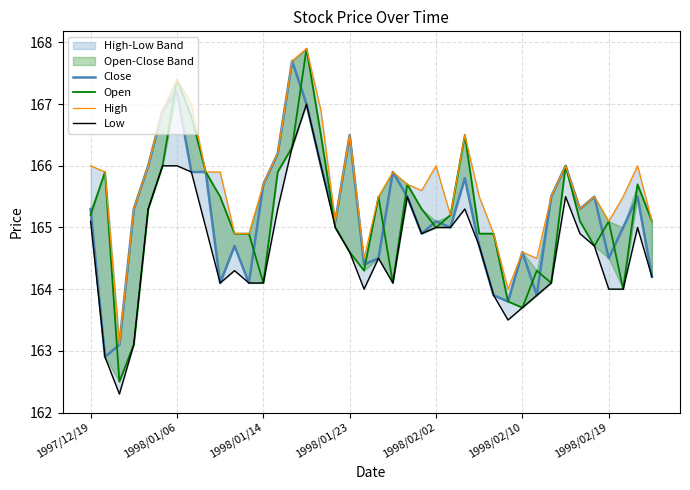

Count the number of categories in the chart.

40